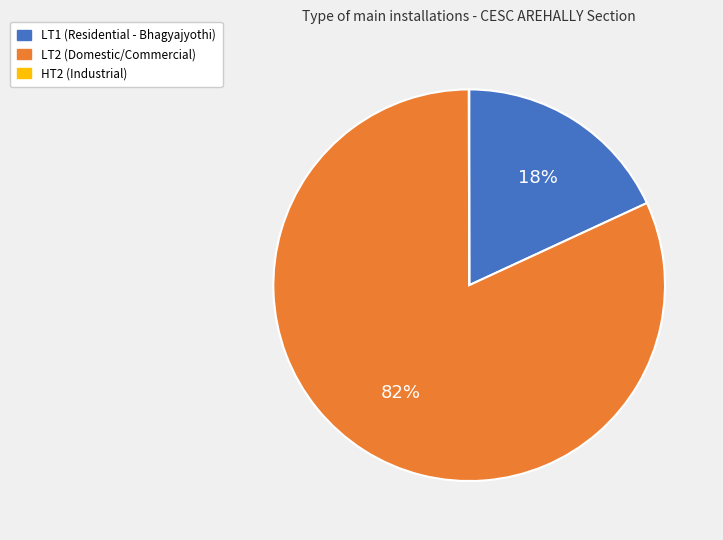

Is there a majority slice in this chart?

Yes